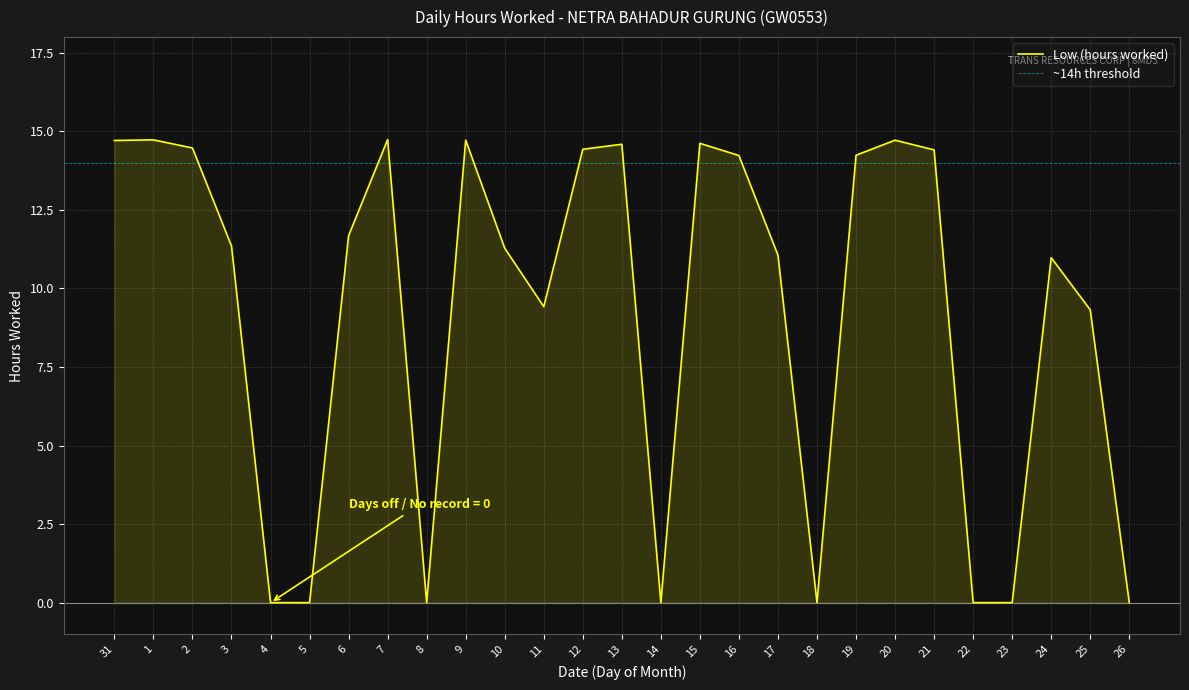

What position from the right is 1?

26